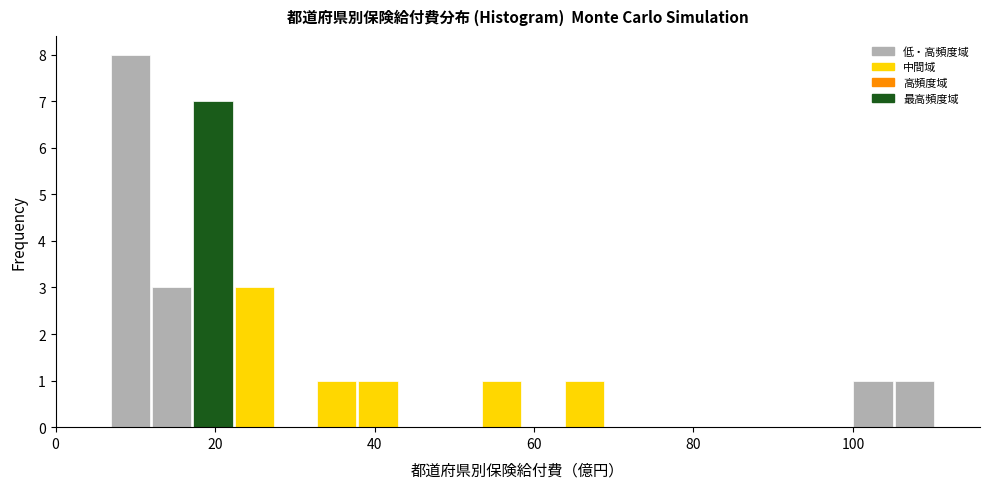

Around what value on the x-axis is the tallest bar? Give the approximate position of its centre, as read against the axis.

10